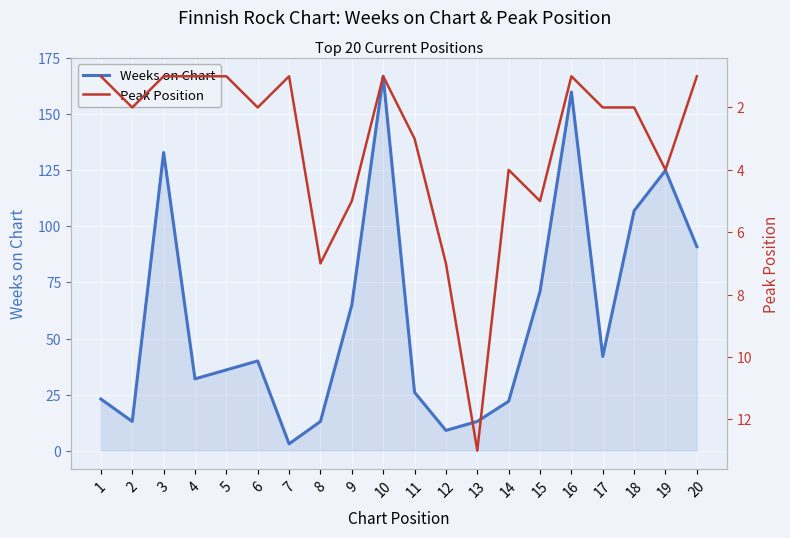

The value of Weeks on Chart at 6 is 61. True or false?

False